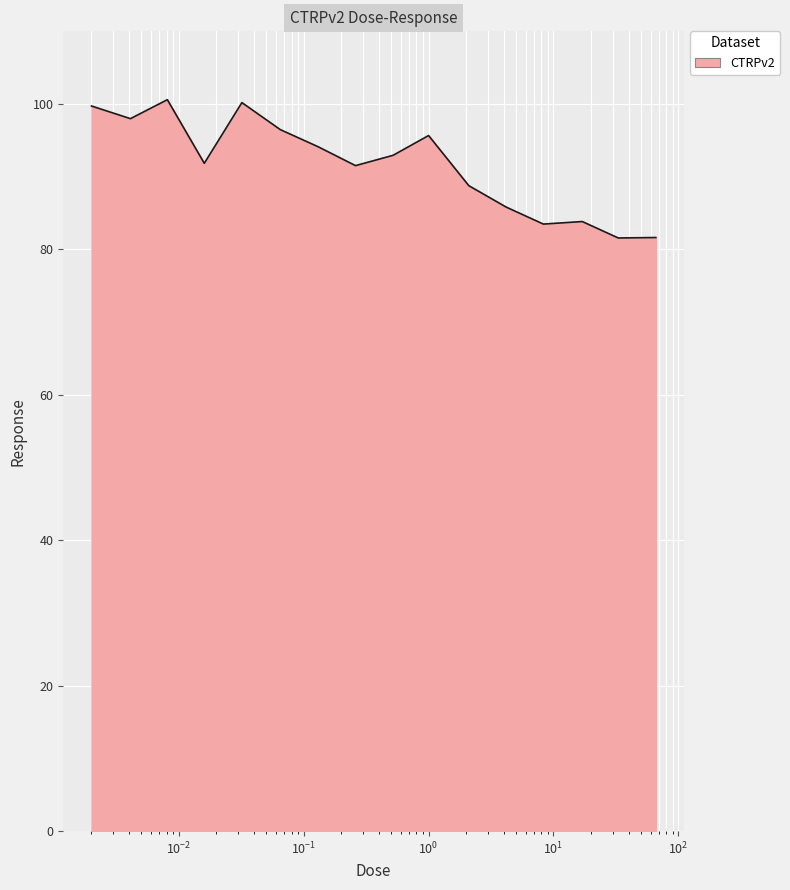

What is the greatest value displayed?

100.6